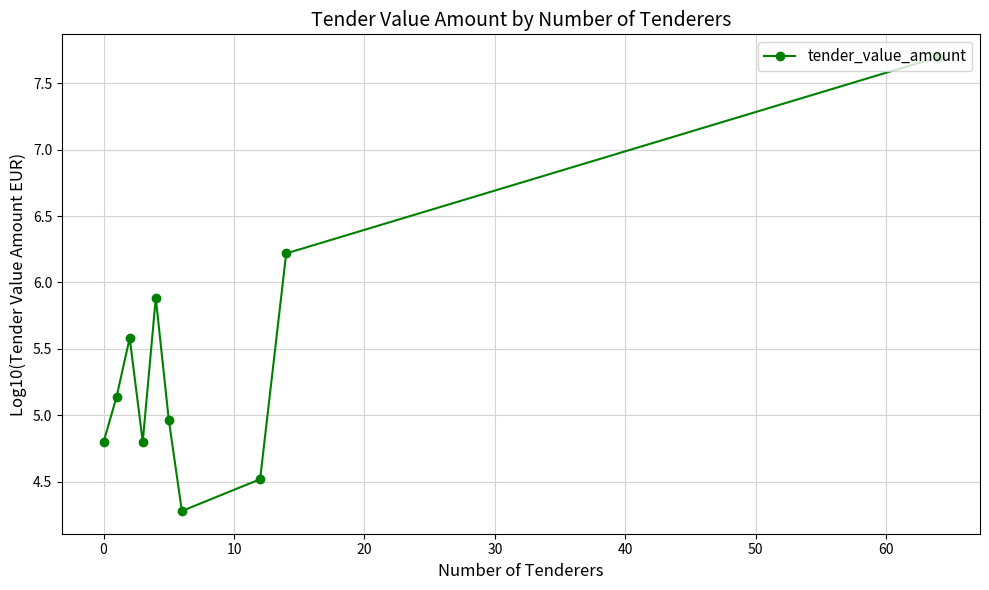

What is the smallest value displayed?

4.3